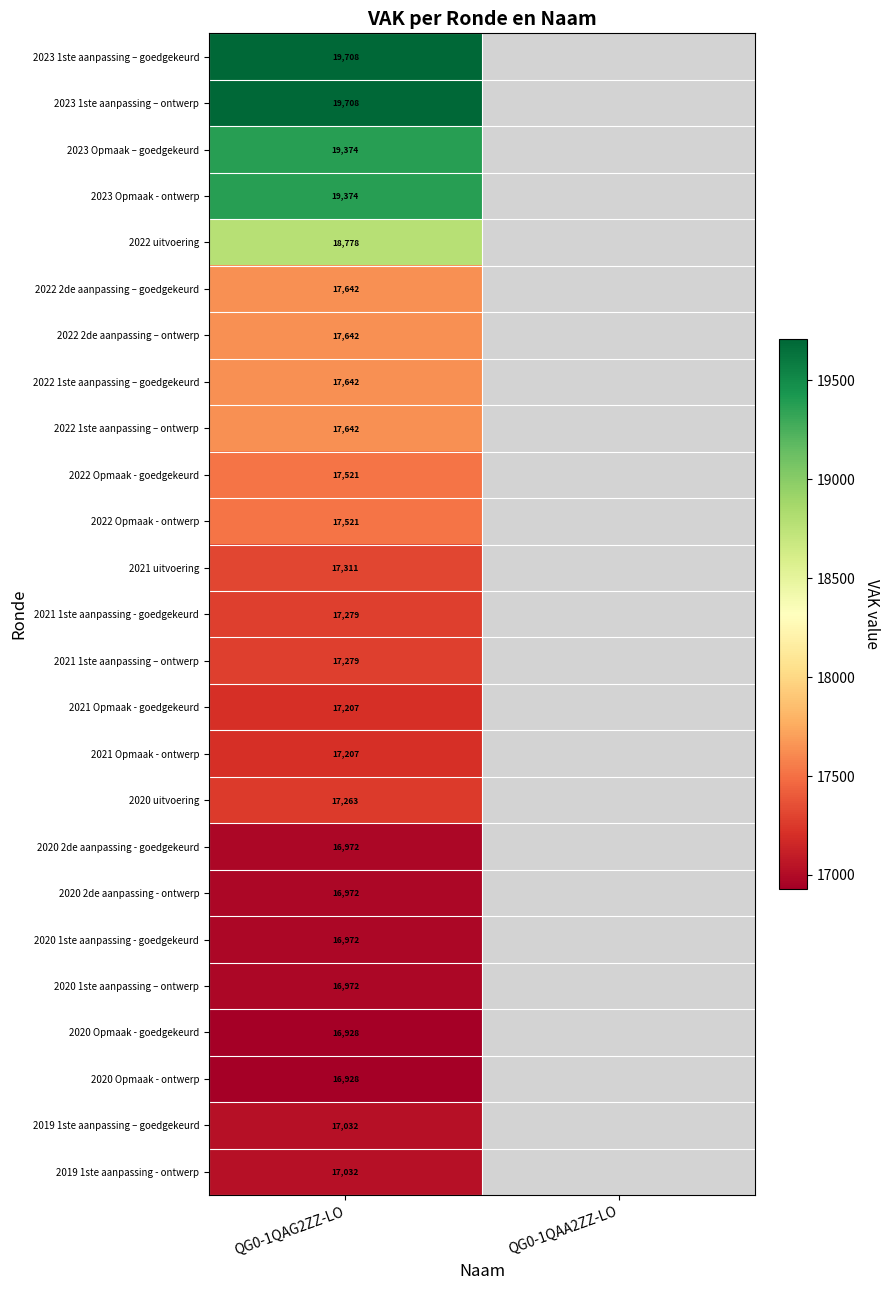

At how many categories does at least one series exceed 18078?

1